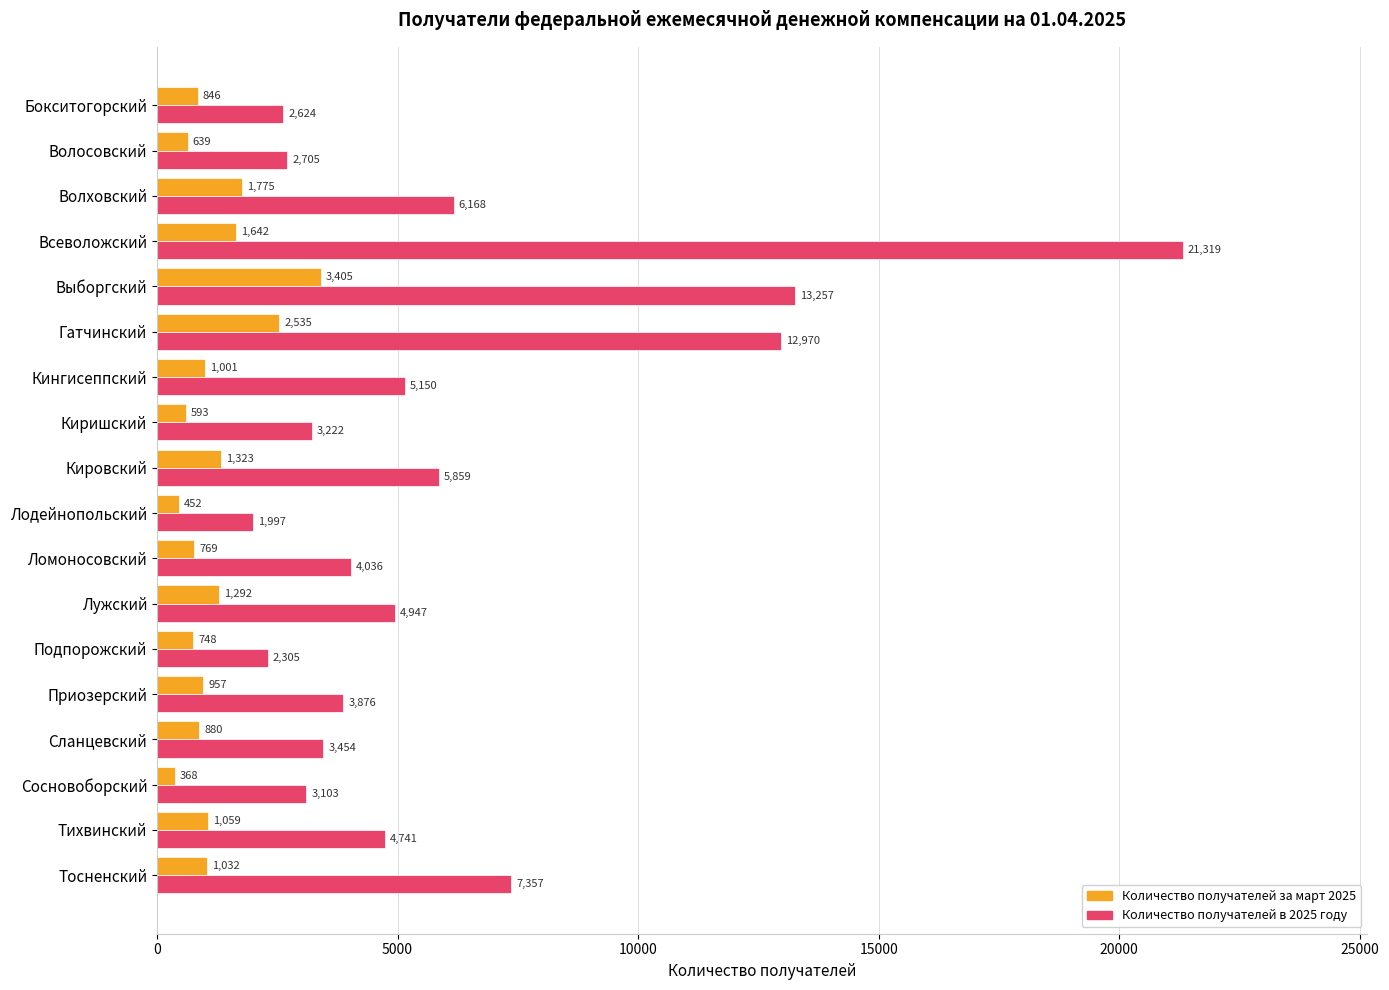

At which category does the chart reach its minimum across all series?

Сосновоборский